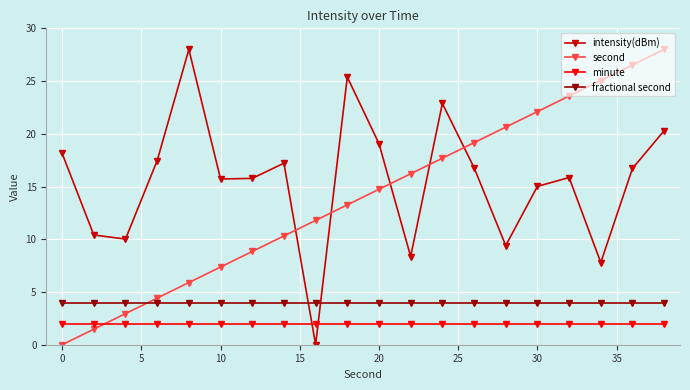

Is this an area chart (filled region under the line)?

No